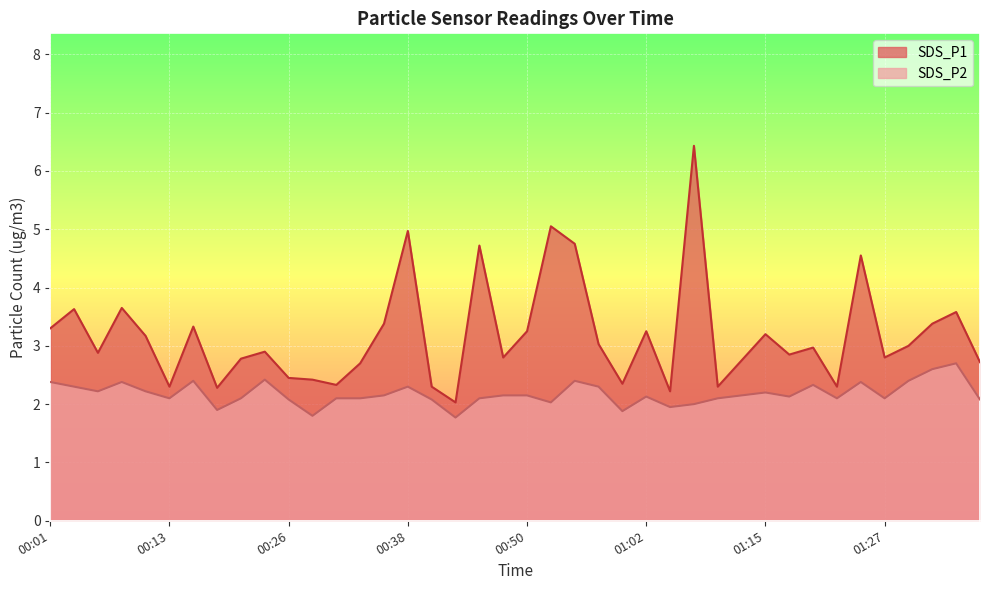

What is the highest value of the SDS_P2 series?

2.7